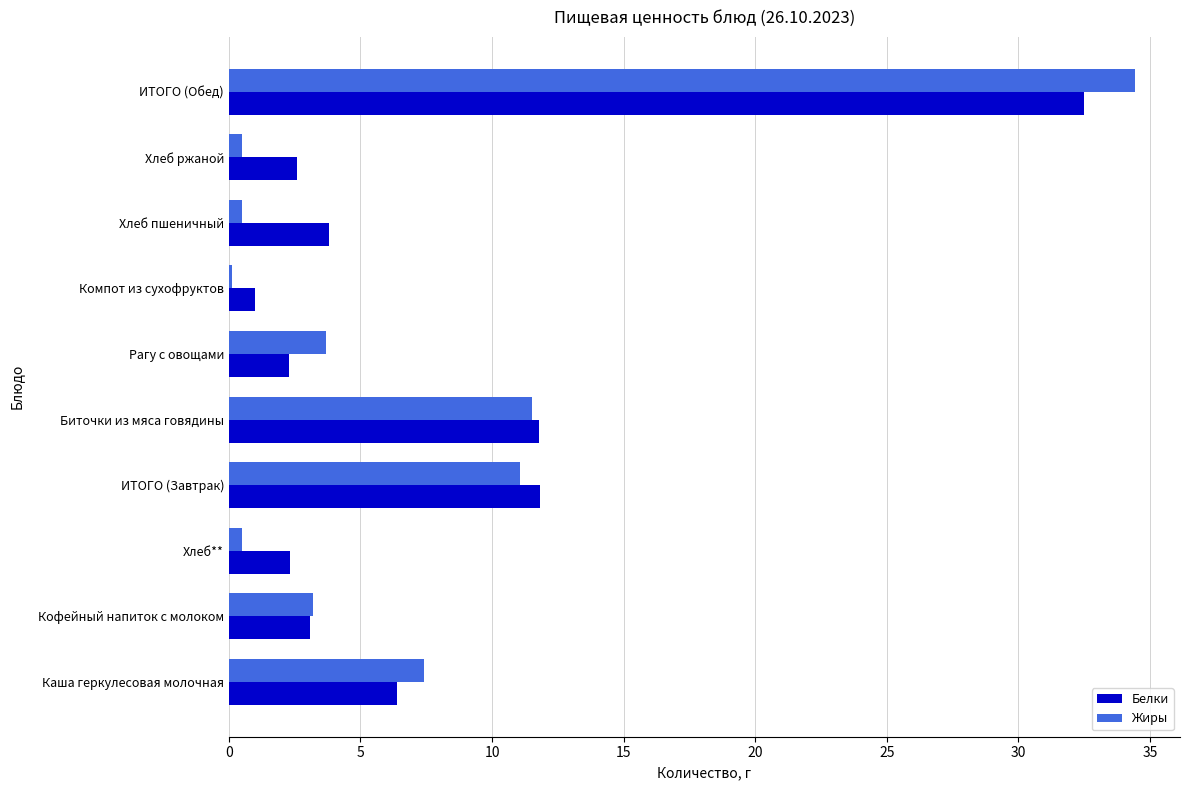

Is it true that Жиры equals 3.2 at Кофейный напиток с молоком?

True